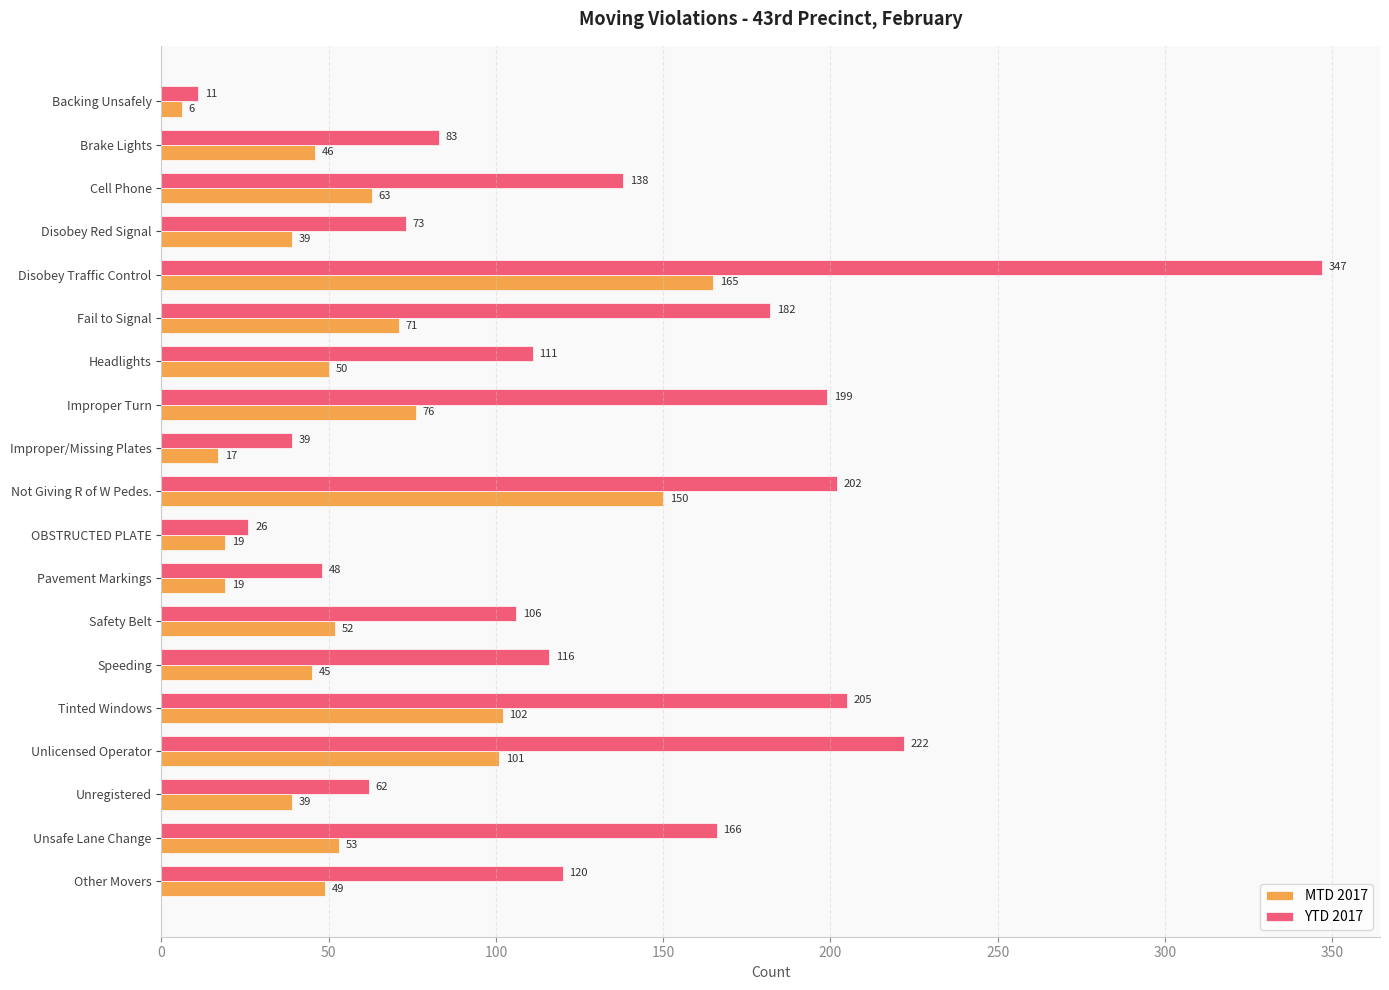

Which series has the largest range (max minus min)?

YTD 2017